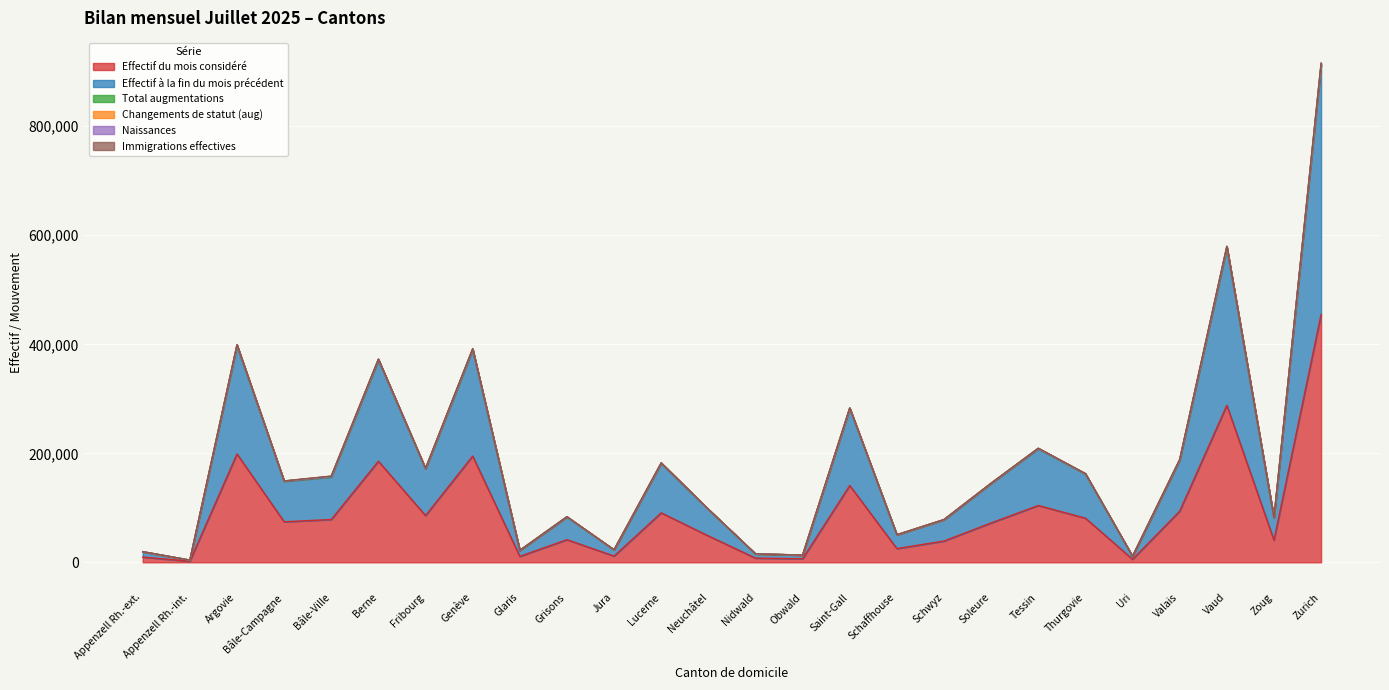

What is the highest value of the Effectif du mois considéré series?

454812